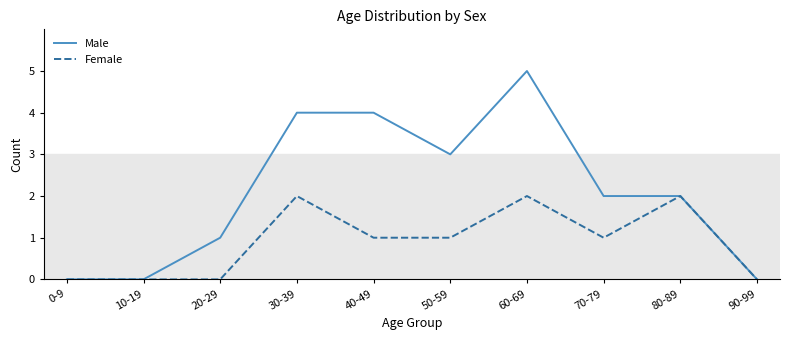

Does the chart have visible grid lines?

No